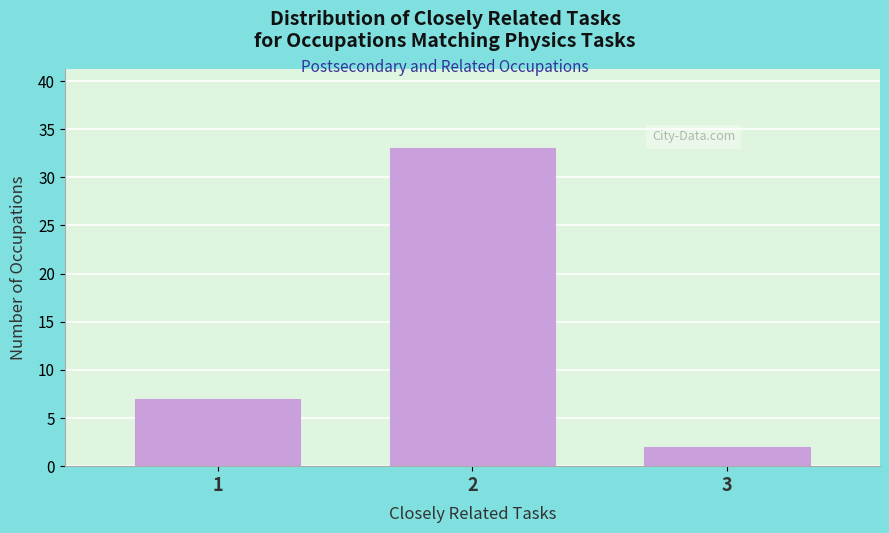

Reading left to right, what are all the values shown in this chart?

1=7	2=33	3=2